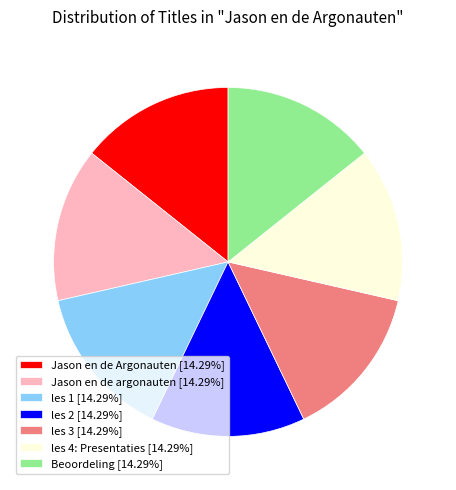

True or false: les 3 accounts for 29% of the total.

False